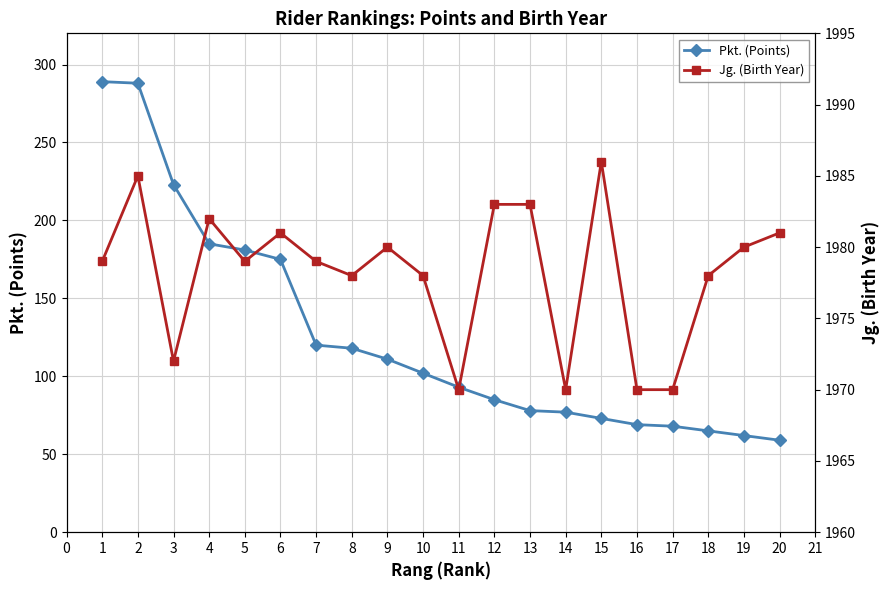

What is the lowest value of the Pkt. (Points) series?

59